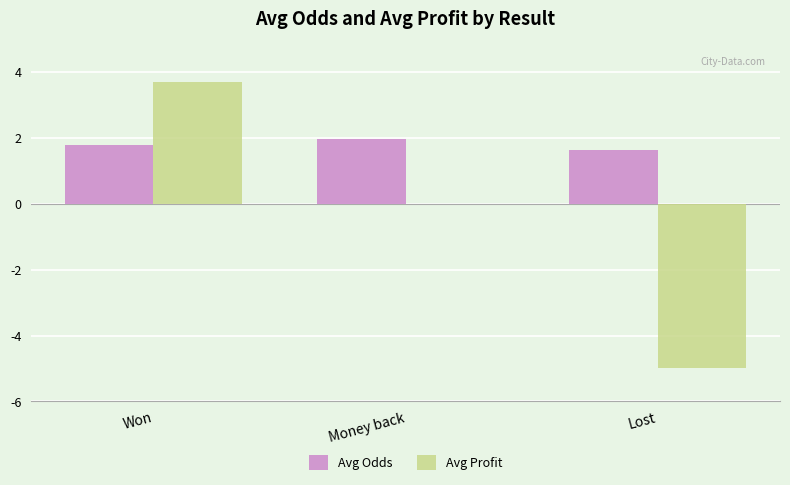

What is the sum of all Avg Profit values?

-1.3